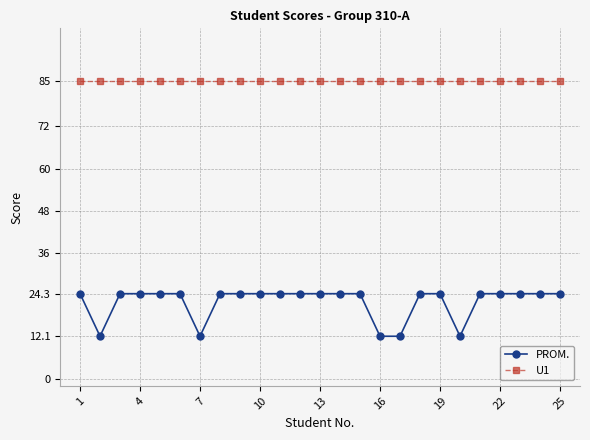

What is the difference between the maximum and minimum values in the PROM. series?

12.1